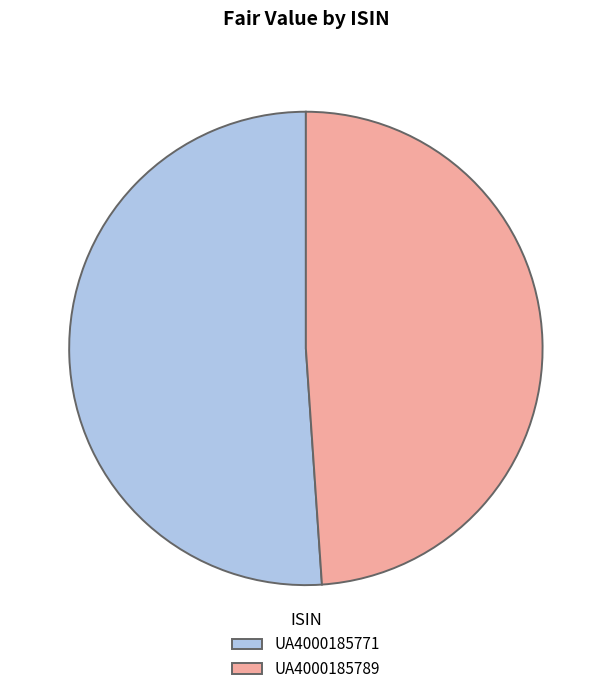

Between UA4000185789 and UA4000185771, which is larger?

UA4000185771